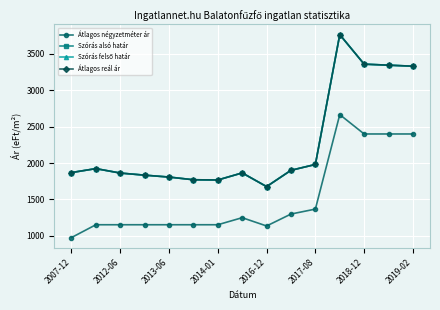

Reading left to right, what are all the values shown in this chart?

Átlagos négyzetméter ár: 977	1153	1153	1153	1153	1153	1153	1250	1136	1300	1368	2666	2400	2400	2400
Szórás alsó határ: 1870	1924	1863	1834	1808	1771	1768	1865	1677	1901	1981	3765	3359	3345	3331
Szórás felső határ: 1870	1924	1863	1834	1808	1771	1768	1865	1677	1901	1981	3765	3359	3345	3331
Átlagos reál ár: 1870	1924	1863	1834	1808	1771	1768	1865	1677	1901	1981	3765	3359	3345	3331